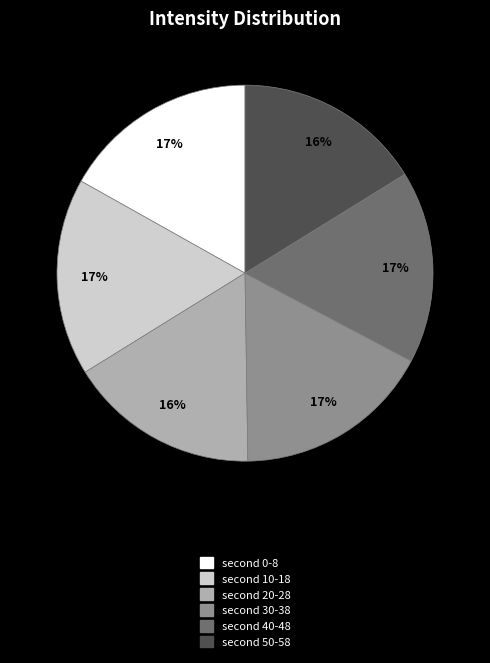

Is there any slice that represents more than half of the pie?

No